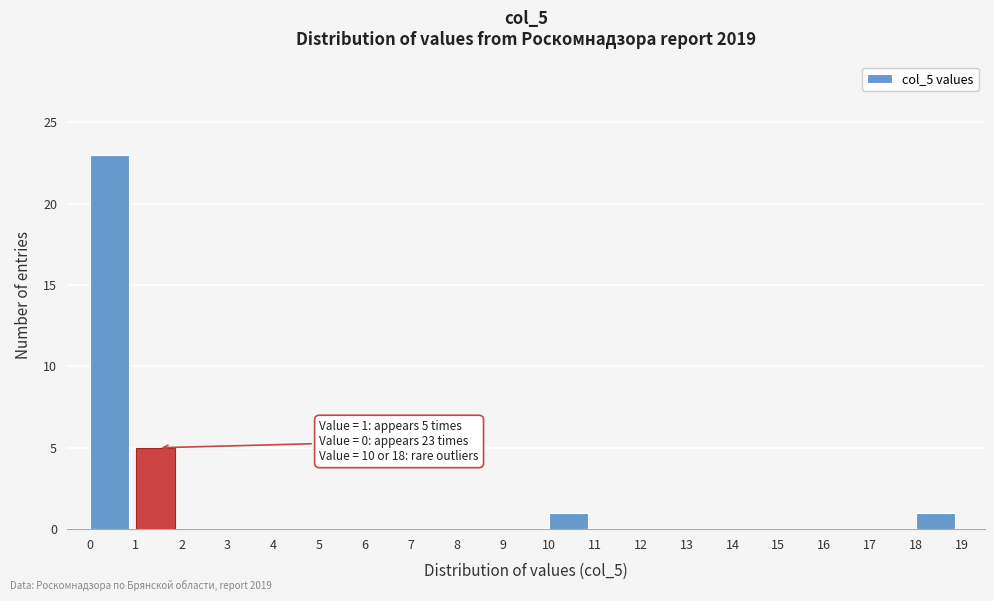

Which range on the x-axis has the tallest bar?

0 to 1